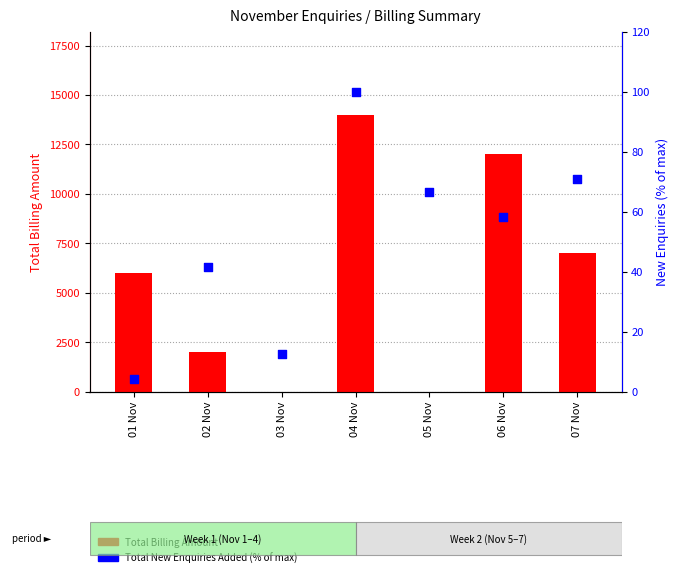

Which series reaches the minimum Y coordinate?

Total Billing Amount